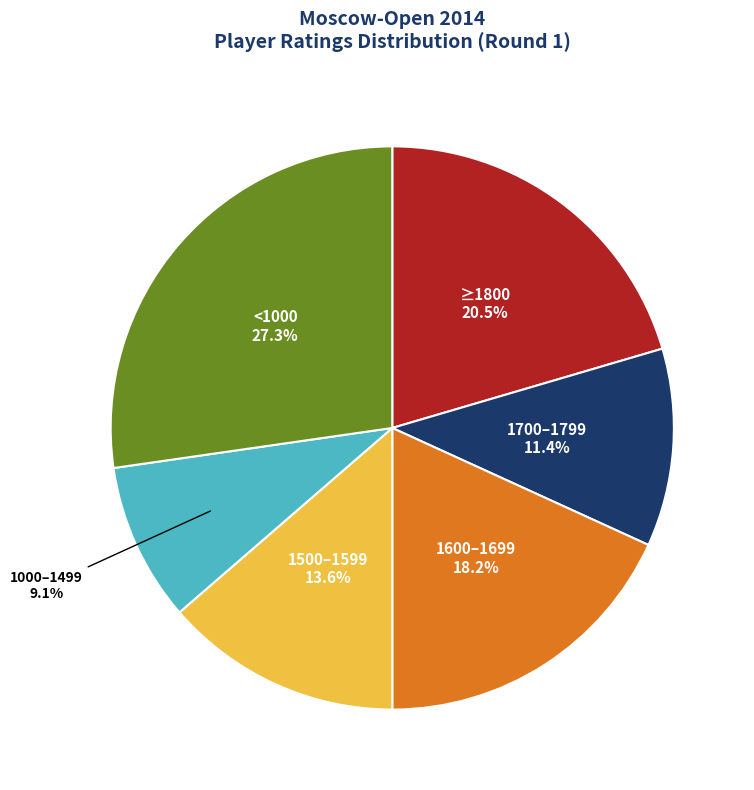

Is there any slice that represents more than half of the pie?

No